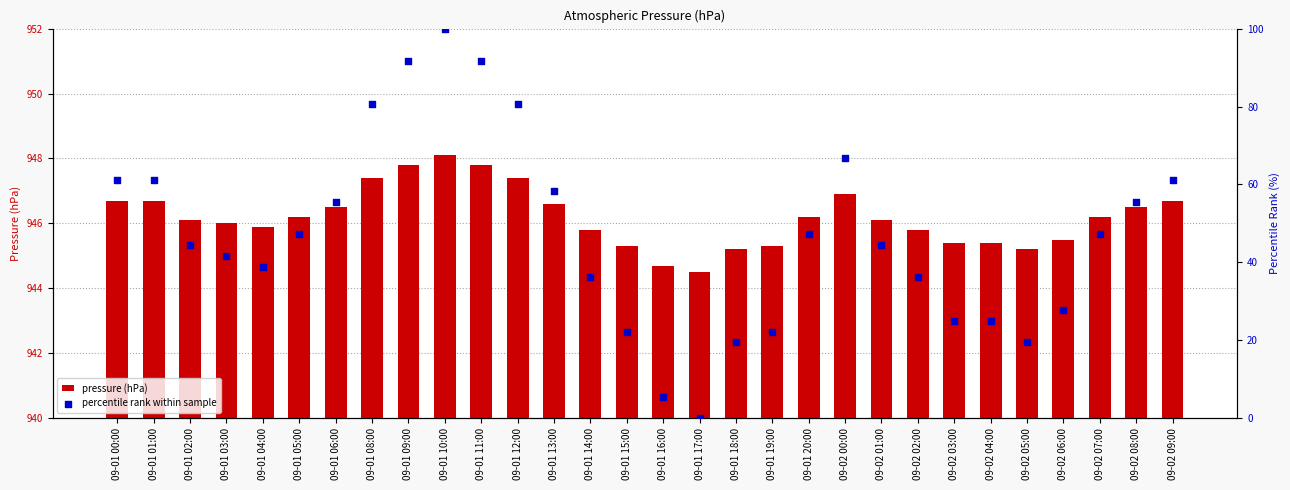

At which category is the sum across all series the highest?

09-01 10:00